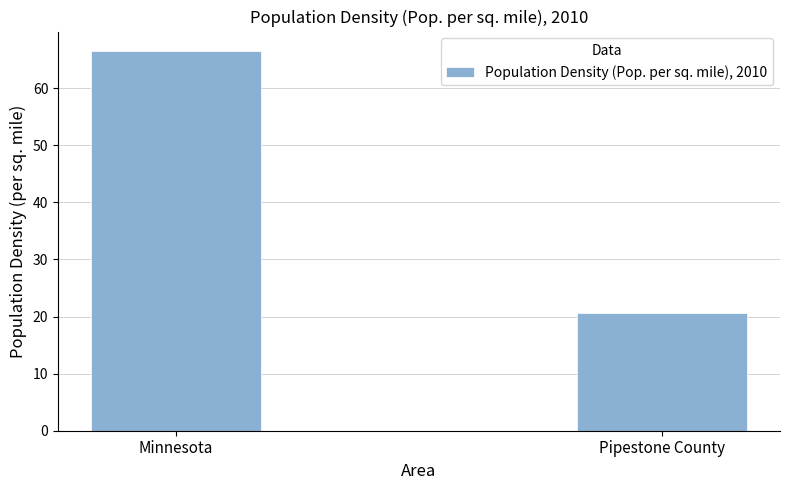

What is the sum of all values?

87.2